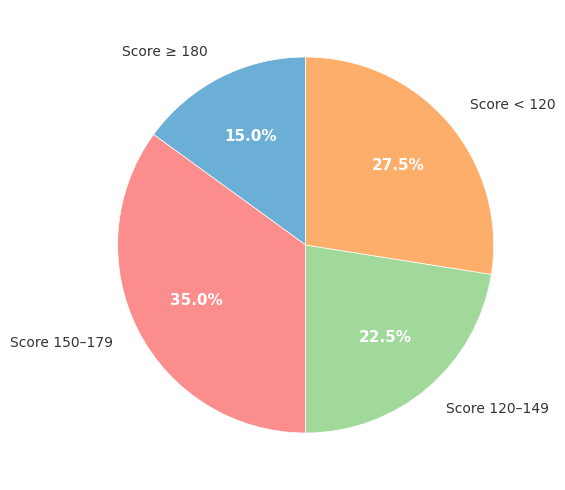

Does any single category account for the majority?

No